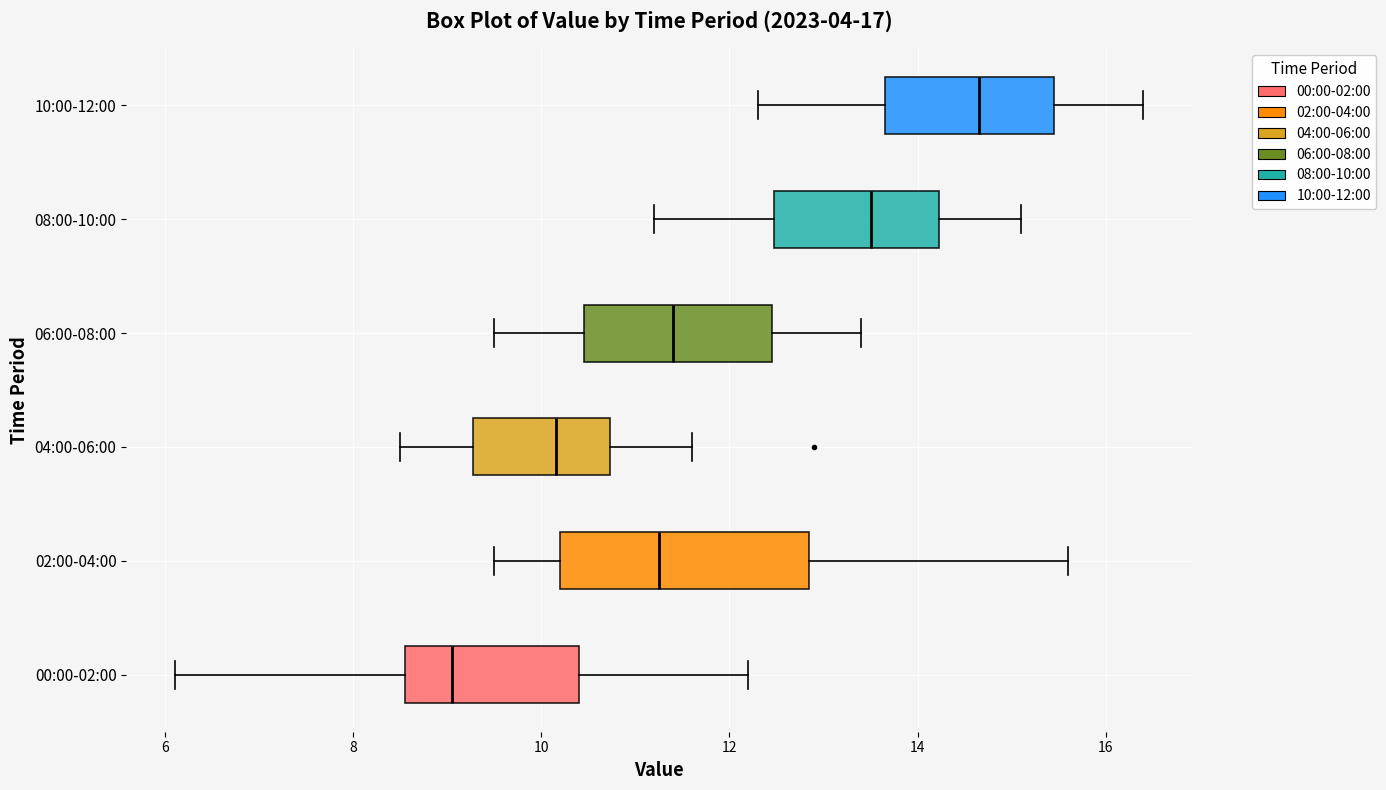

Reading bottom to top, read every box against the x-axis: the position of its median line, the range the box covers, and the ends of its whiskers. The values are not printed on the chart, so give them approximately, as read against the axis.

00:00-02:00: median 9.0, box 8.6 to 10.4, whiskers 6.2 to 12.2
02:00-04:00: median 11.2, box 10.2 to 12.8, whiskers 9.6 to 15.6
04:00-06:00: median 10.2, box 9.2 to 10.8, whiskers 8.6 to 11.6
06:00-08:00: median 11.4, box 10.4 to 12.4, whiskers 9.6 to 13.4
08:00-10:00: median 13.6, box 12.4 to 14.2, whiskers 11.2 to 15.2
10:00-12:00: median 14.6, box 13.6 to 15.4, whiskers 12.4 to 16.4